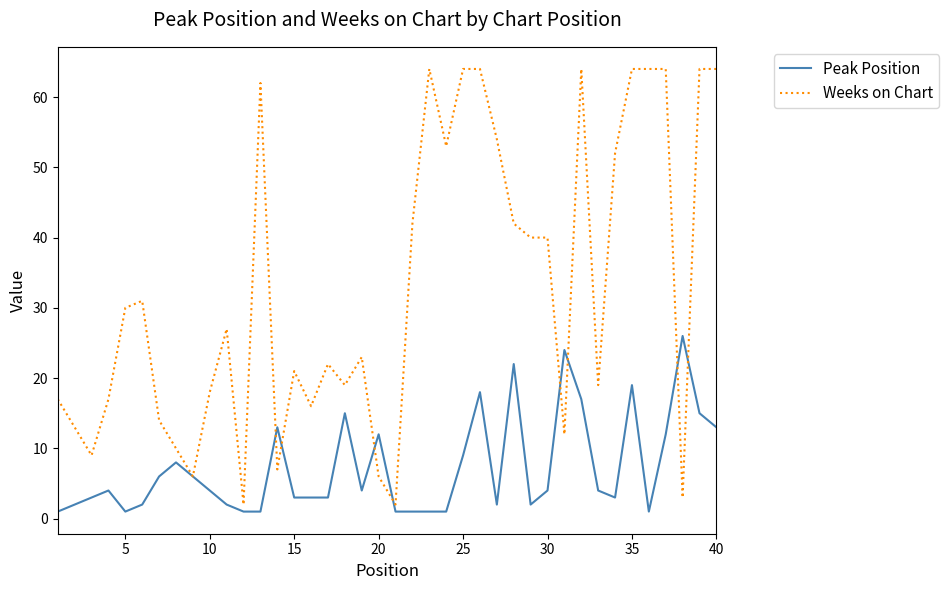

Which series has the largest range (max minus min)?

Weeks on Chart